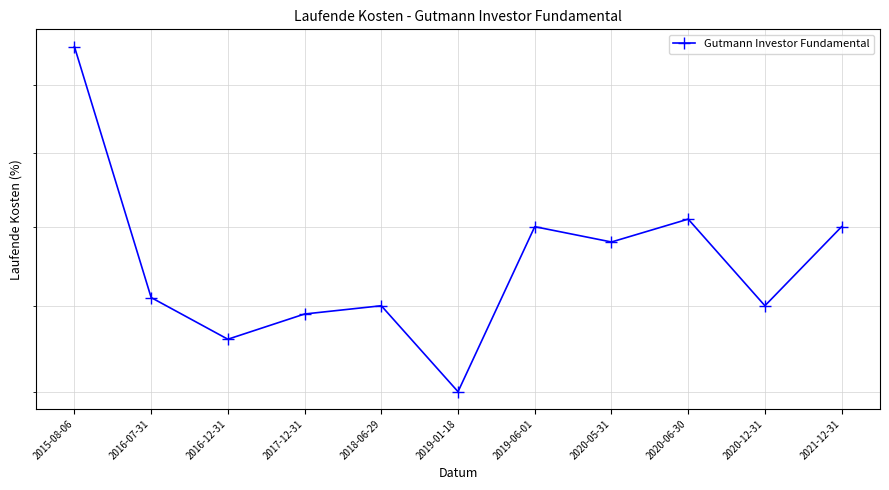

What is the ratio of the value at 2019-06-01 to the value at 2018-06-29?

1.1